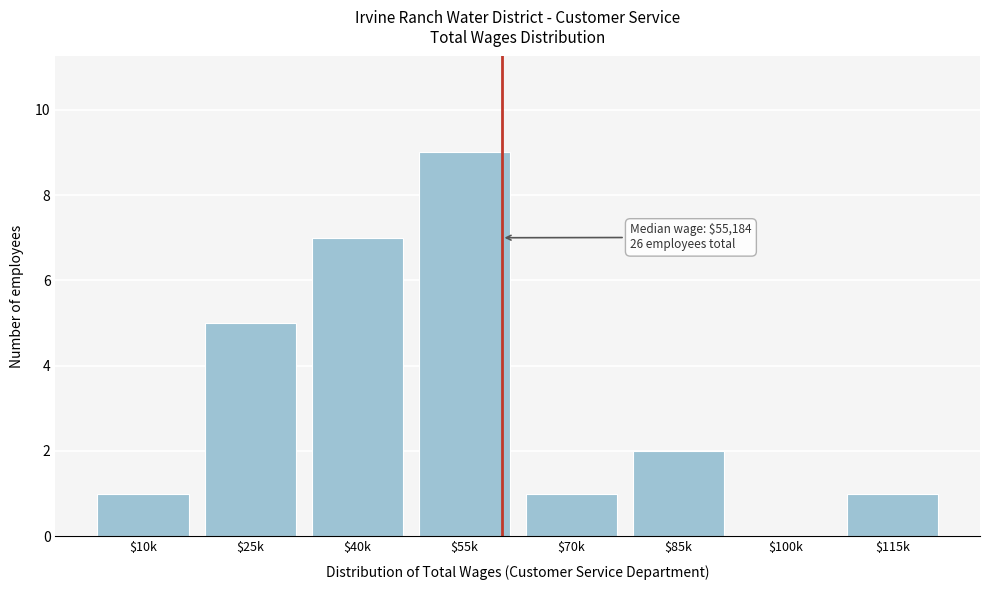

Which category has the highest value across all series?

$55k